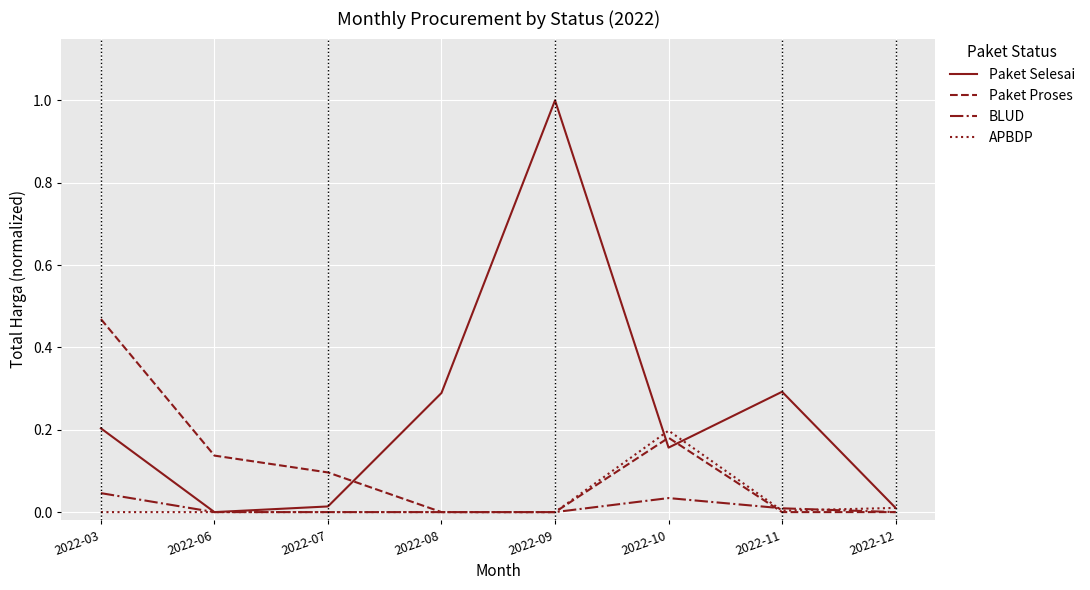

The value of Paket Selesai at 2022-11 is 0.3. True or false?

True